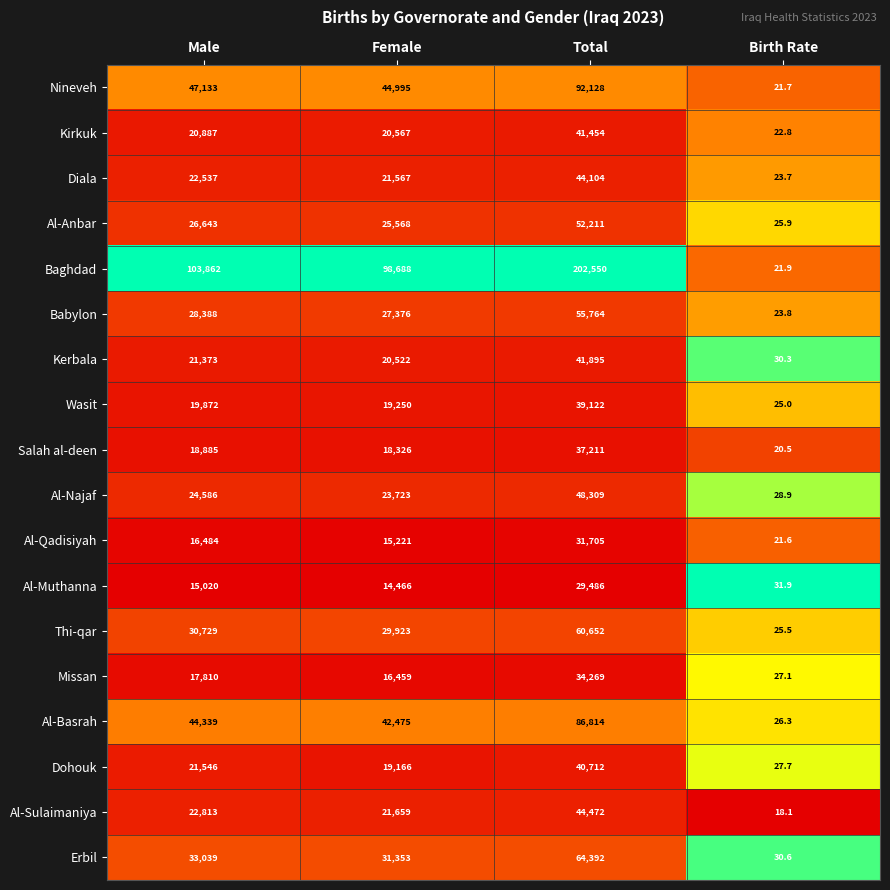

Between Total and Birth Rate, which series saw the biggest shift?

Baghdad